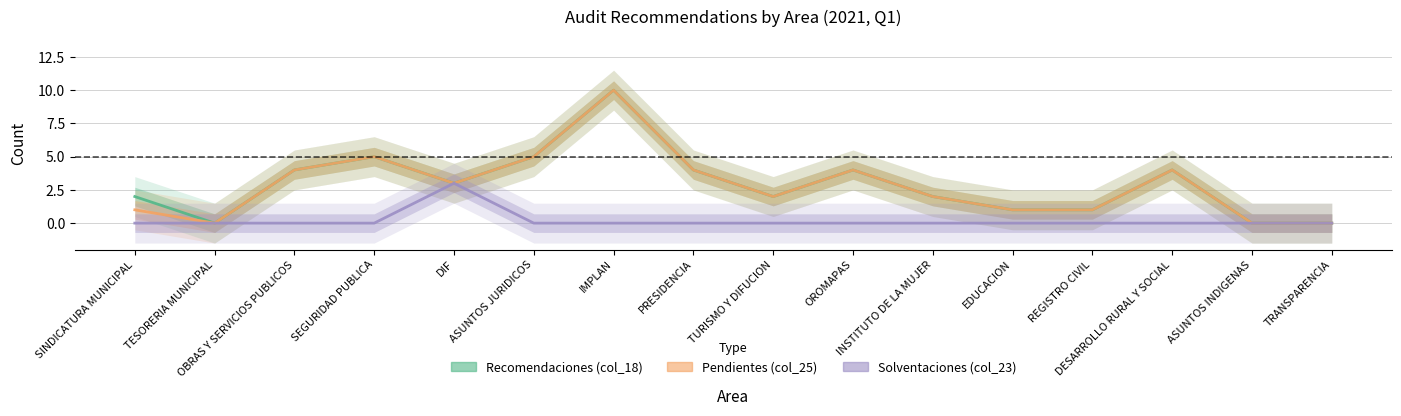

At which category is the sum across all series the highest?

IMPLAN